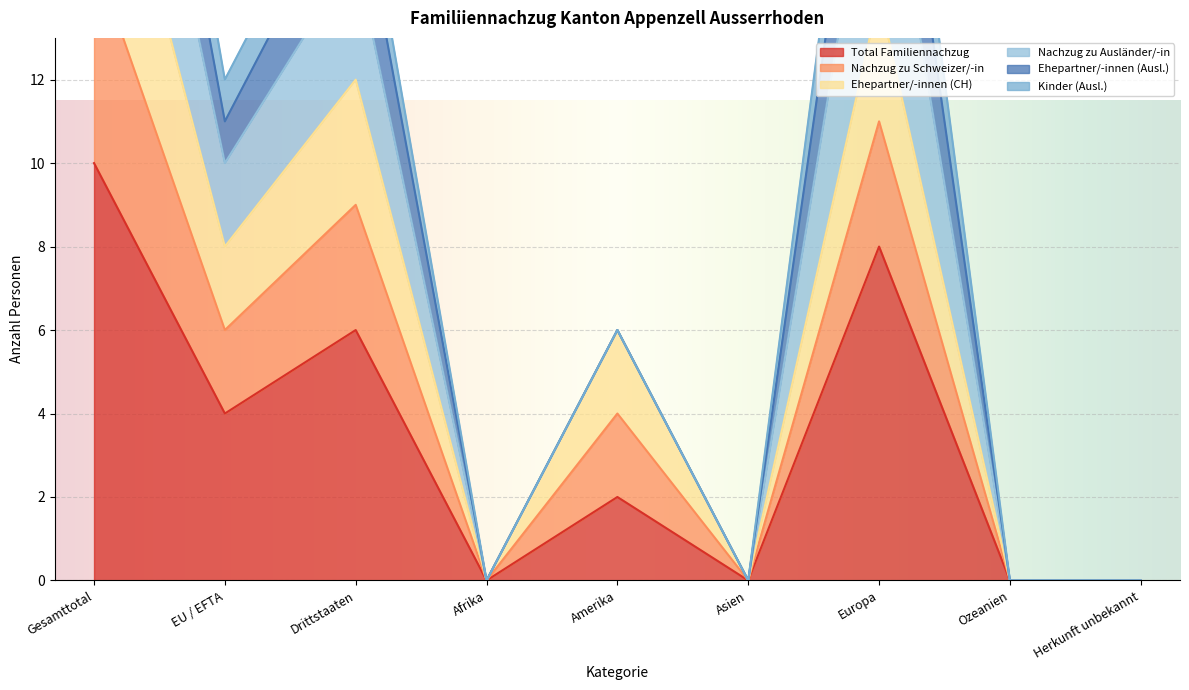

Is it true that Nachzug zu Schweizer/-in equals 13 at EU / EFTA?

False